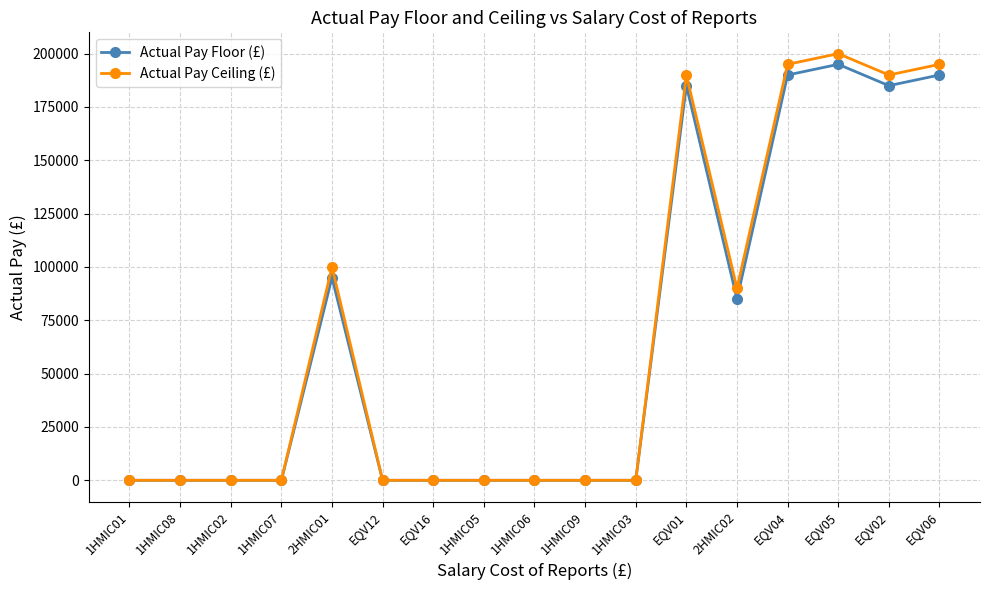

What are all the series names shown in the legend?

Actual Pay Floor (£), Actual Pay Ceiling (£)